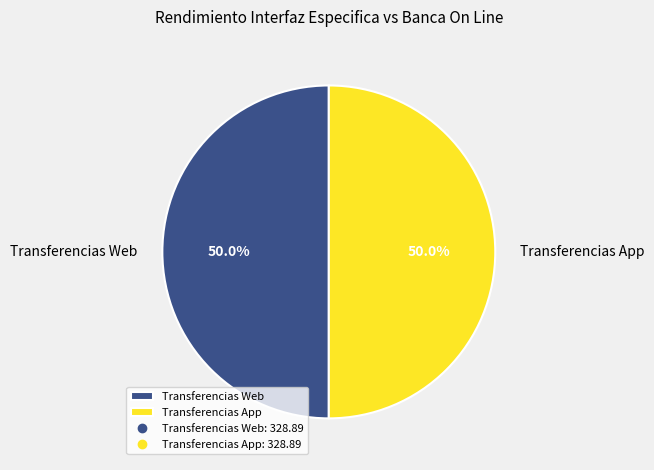

Combined, what portion of the pie is Transferencias Web and Transferencias App?

100.0%